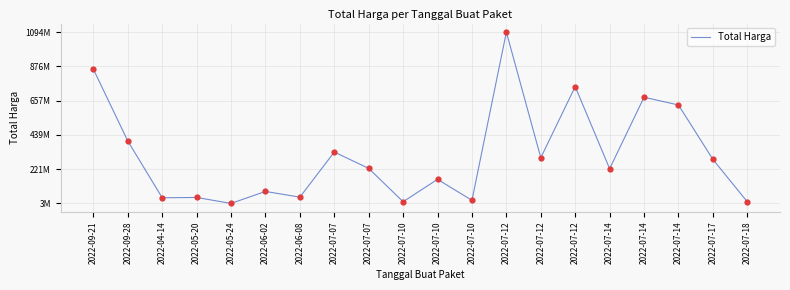

Does the chart have visible grid lines?

Yes